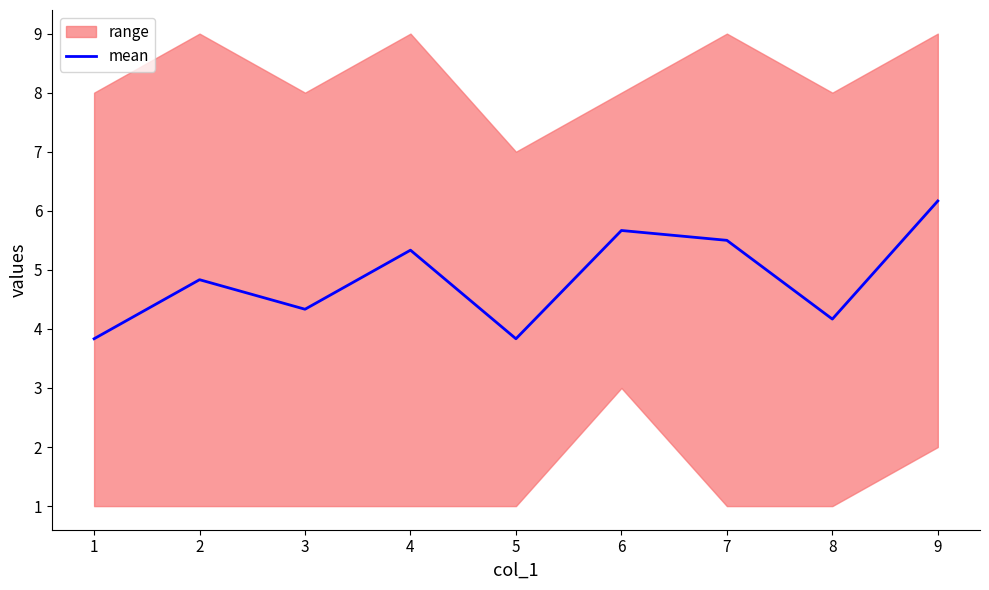

What is the lowest value of the mean series?

3.8